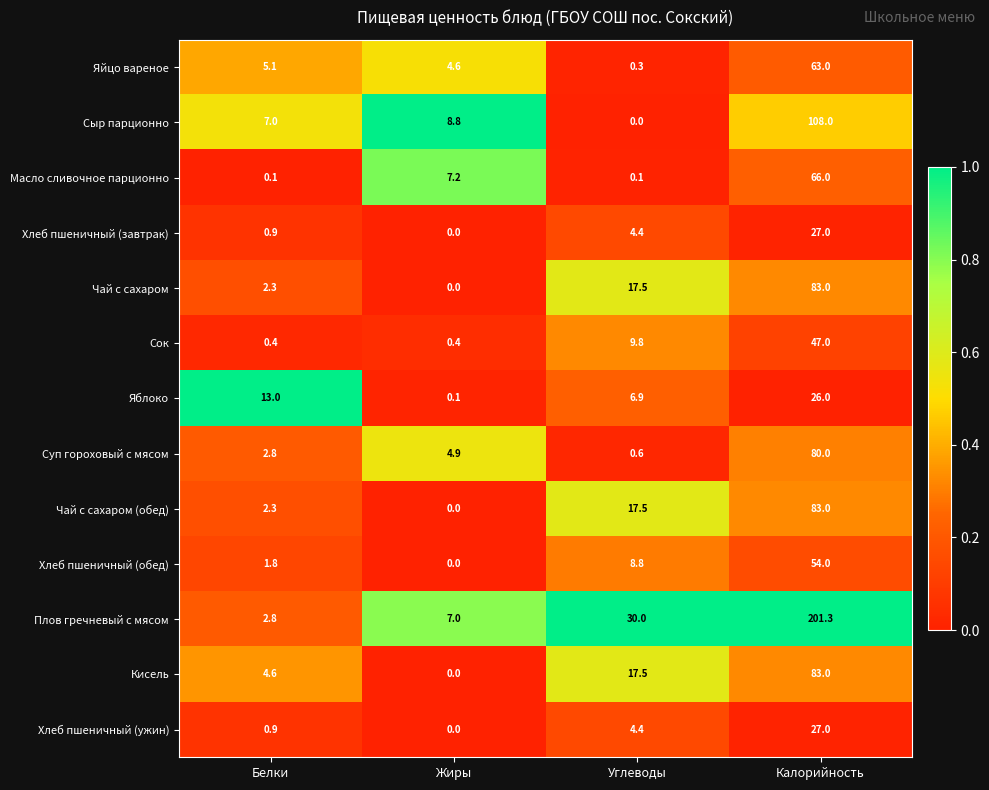

At how many categories does at least one series exceed 3?

4